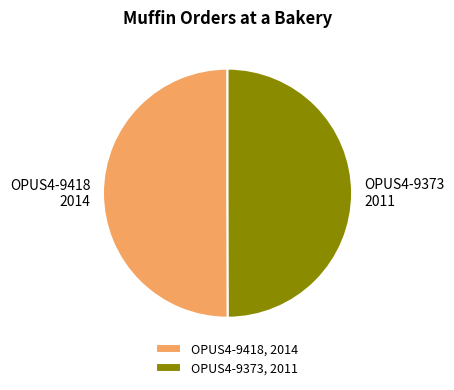

Count the number of slices in the pie.

2